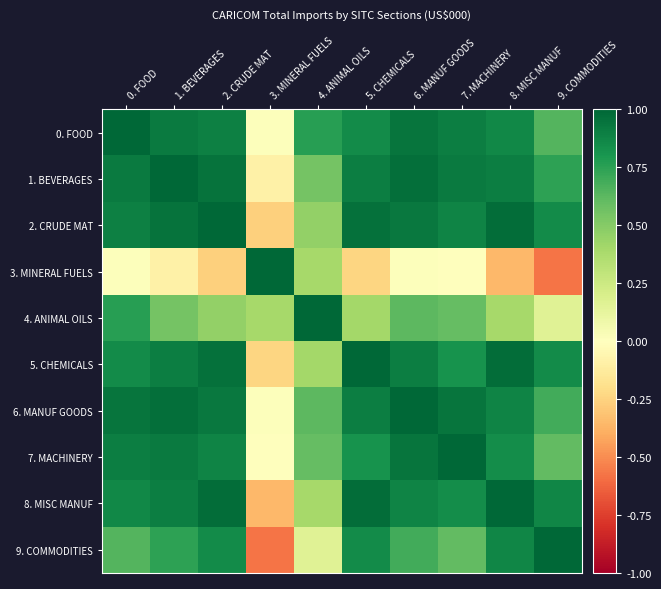

What is the smallest value displayed?

-0.6